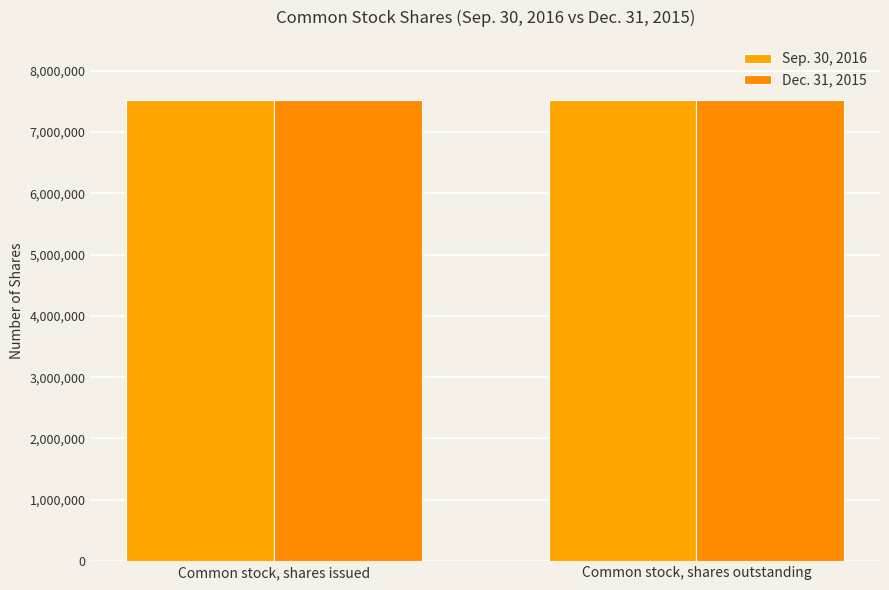

Does the chart contain any negative values?

No